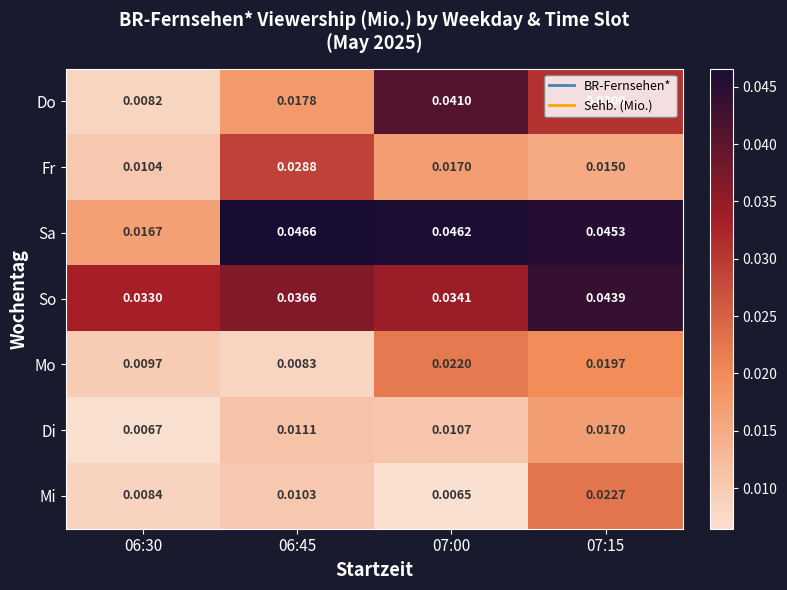

Rank the series by their maximum value, from highest to lowest.

Sa, So, Do, Fr, Mi, Mo, Di